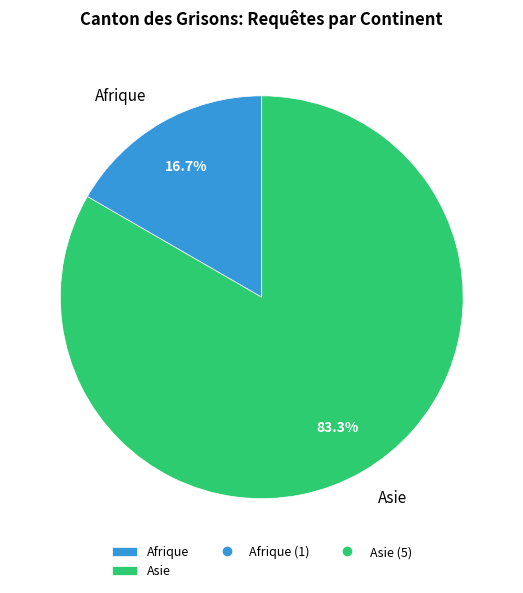

How much of the chart is everything except Asie?

16.7%